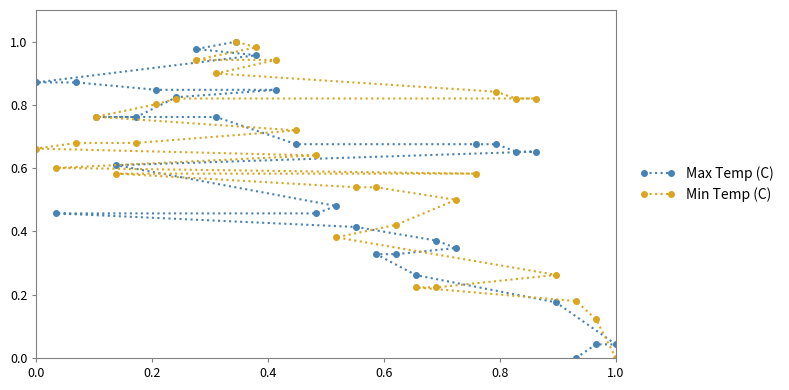

Count the number of categories in the chart.

30